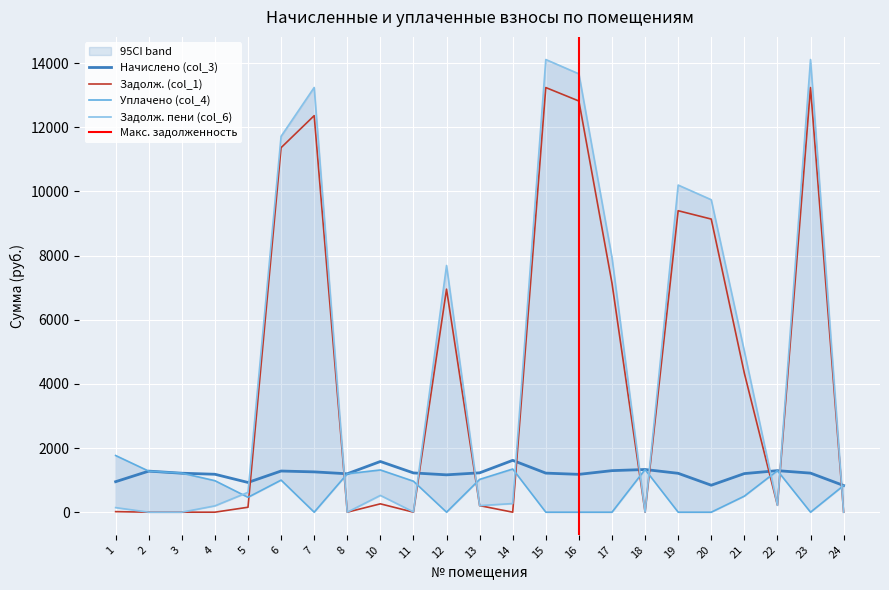

The value of Задолж. (col_1) at 5 is 153.9. True or false?

True